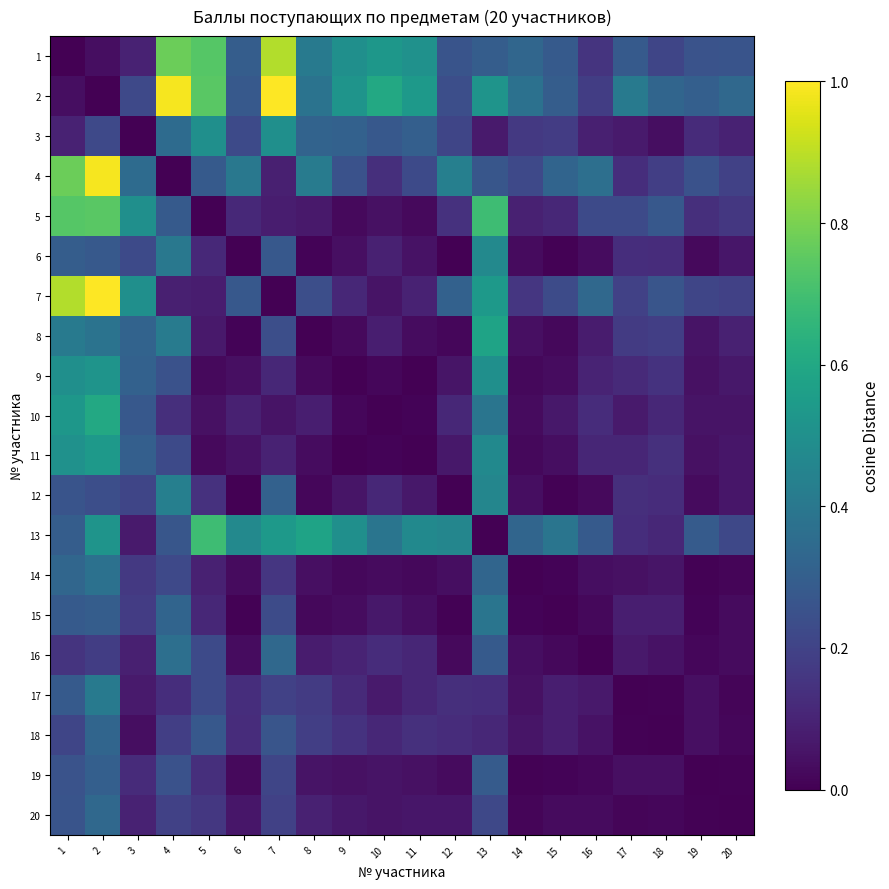

Count the number of categories in the chart.

20